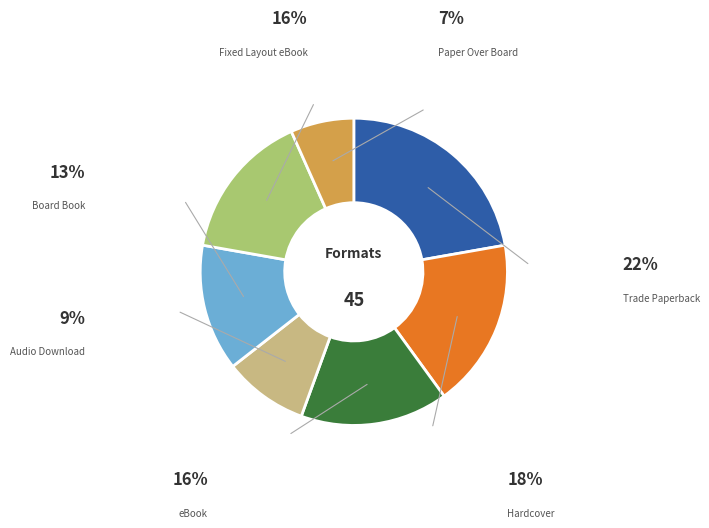

What percentage is NOT represented by Board Book?

86.7%